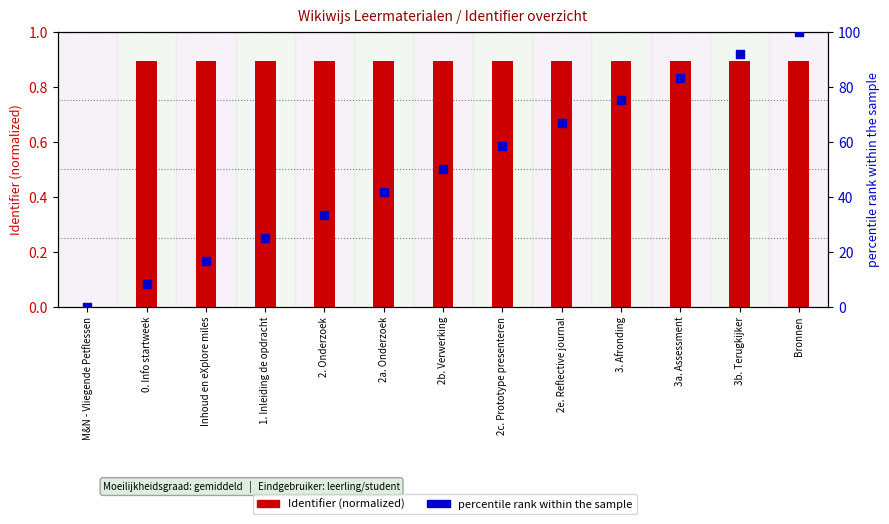

What are all the series names shown in the legend?

Identifier (normalized), percentile rank within the sample